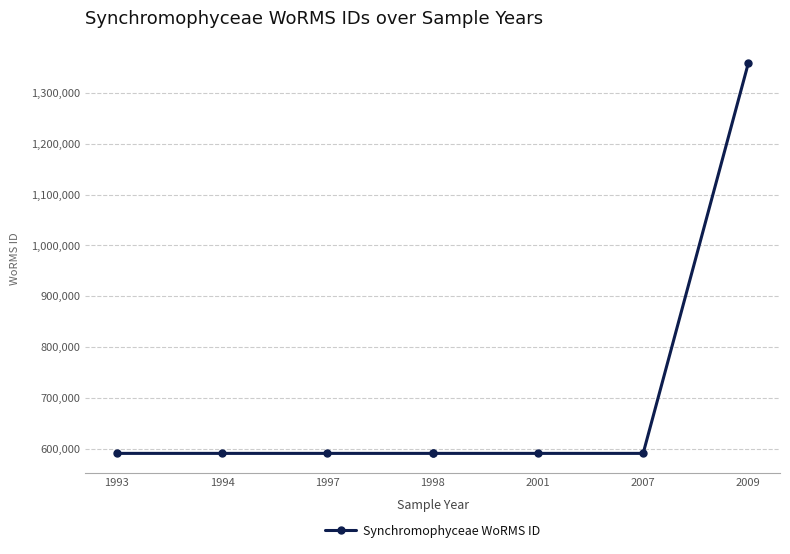

Which category has the lowest value across all series?

1994